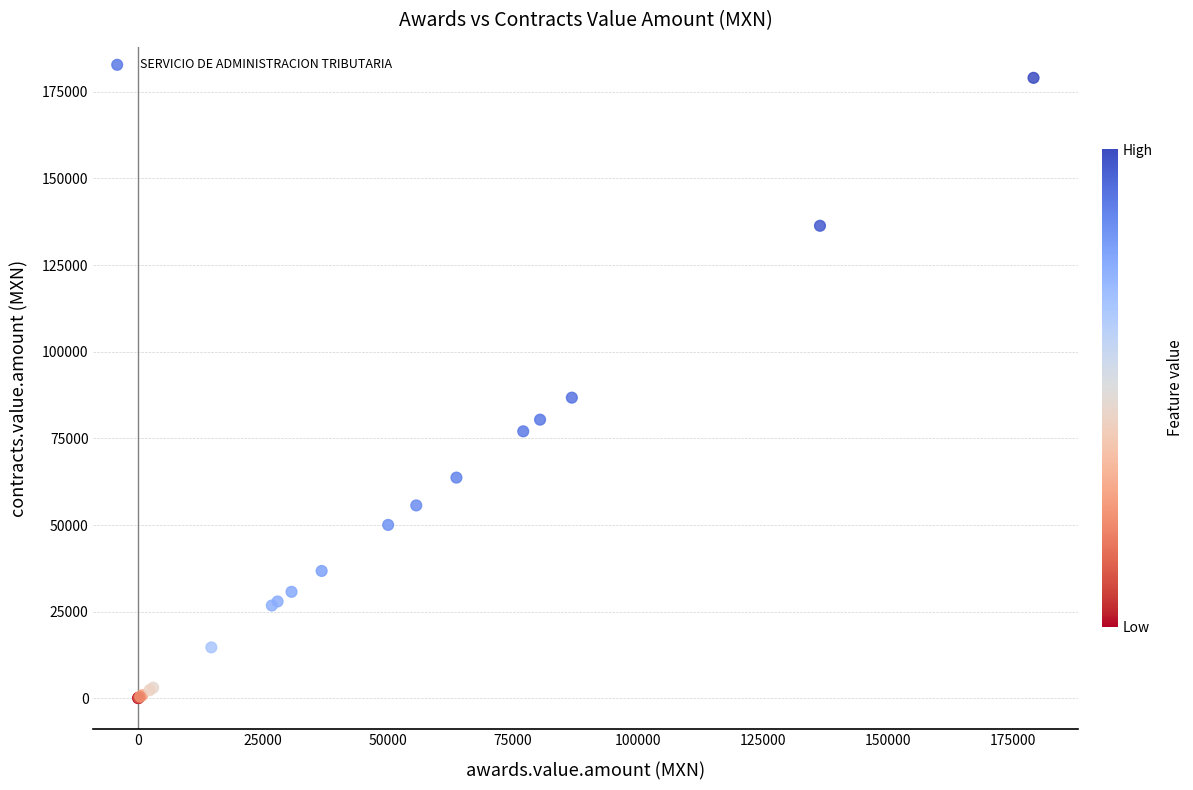

What Y value in the scatter plot is closest to 89558?

86753.9